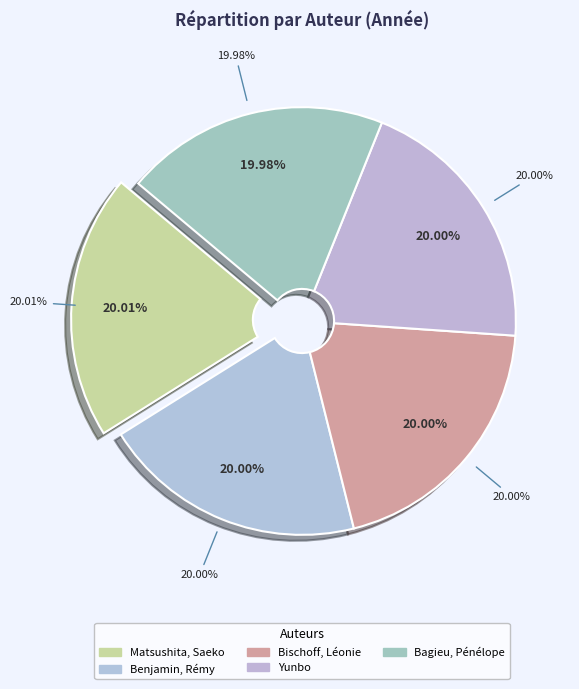

What is the largest slice in the pie chart?

Matsushita, Saeko